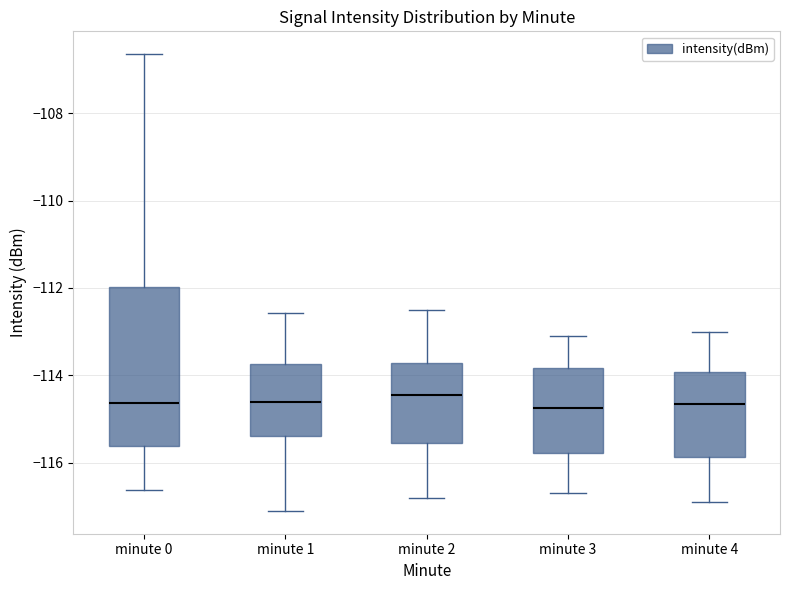

Reading left to right, read every box against the y-axis: the position of its median line, the range the box covers, and the ends of its whiskers. The values are not printed on the chart, so give them approximately, as read against the axis.

minute 0: median -114.6, box -115.6 to -112.0, whiskers -116.6 to -106.6
minute 1: median -114.6, box -115.4 to -113.8, whiskers -117.2 to -112.6
minute 2: median -114.4, box -115.6 to -113.8, whiskers -116.8 to -112.4
minute 3: median -114.8, box -115.8 to -113.8, whiskers -116.6 to -113.0
minute 4: median -114.6, box -115.8 to -114.0, whiskers -116.8 to -113.0